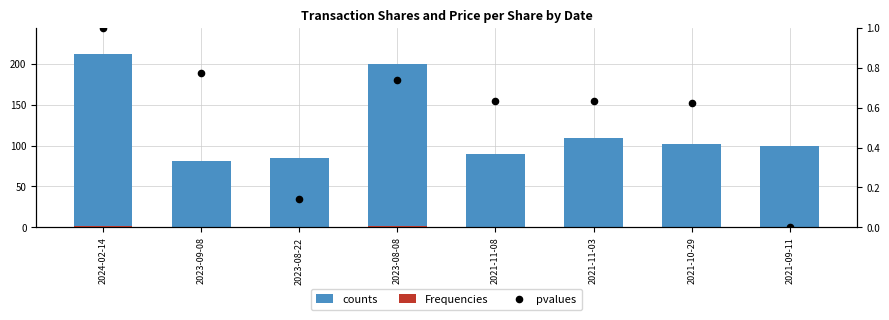

Which series reaches the maximum Y coordinate?

counts